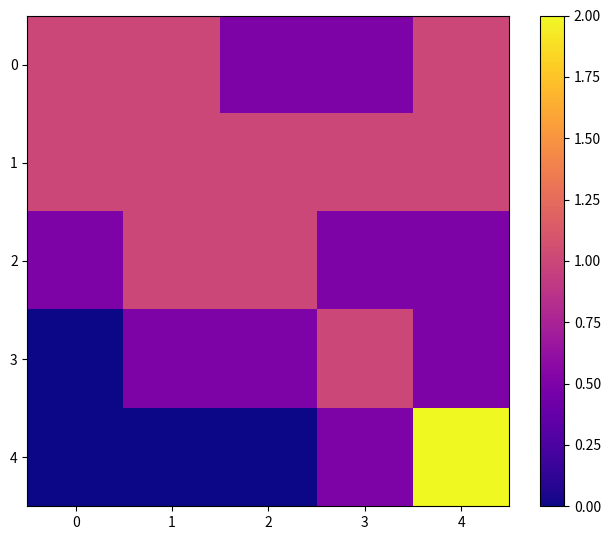

What is the spread (max minus min) of values at 3?

0.5